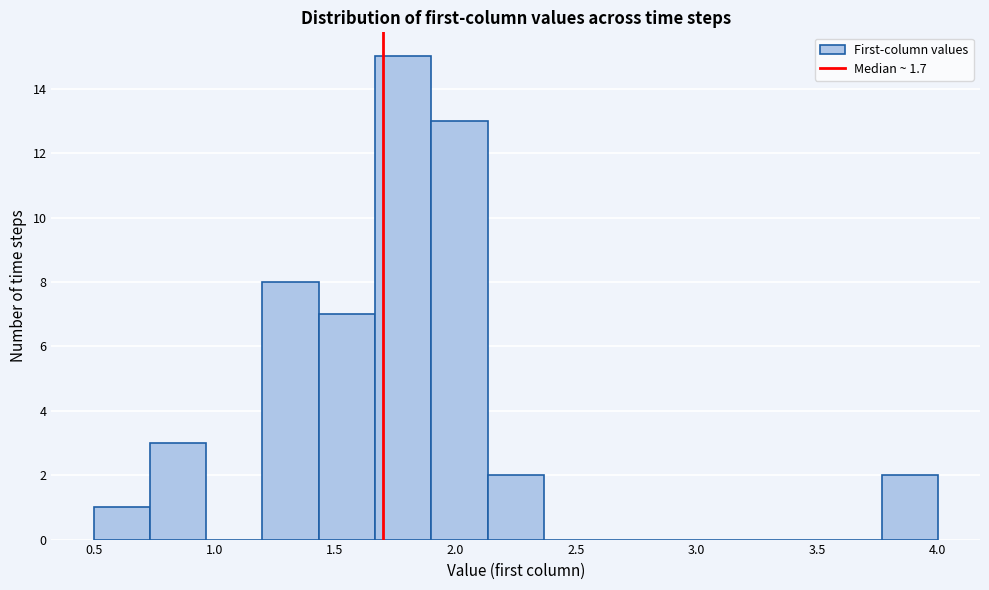

Which range on the x-axis has the tallest bar?

1.65 to 1.90